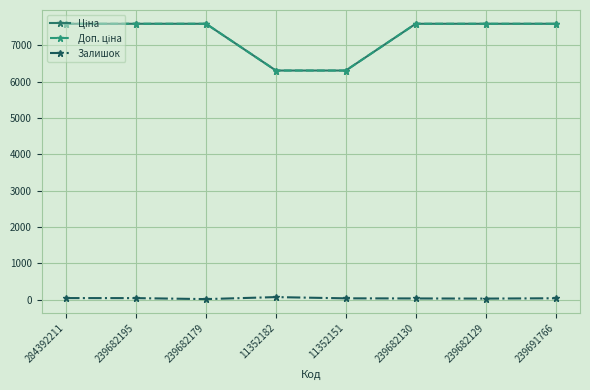

At which label is Доп. ціна closest to 6952?

11352182